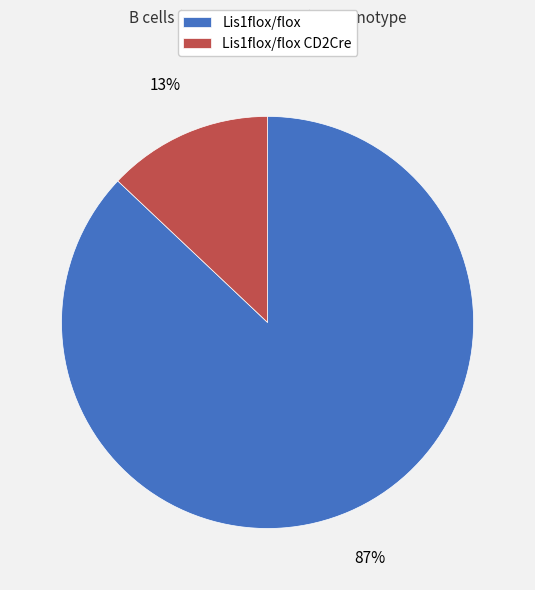

Rank the categories by value from lowest to highest.

Lis1flox/flox CD2Cre, Lis1flox/flox